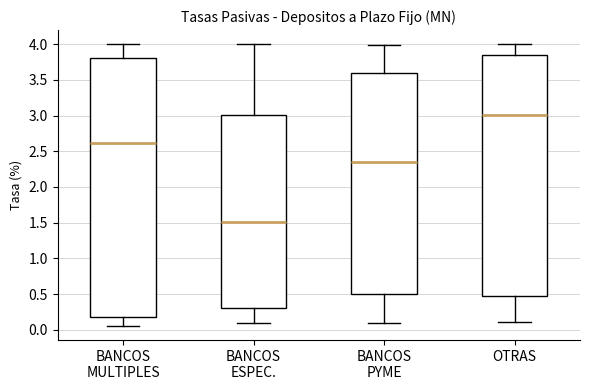

Where is the upper edge of the box for BANCOS PYME on the y-axis? The values are not printed on the chart, so give them approximately, as read against the axis.

3.60